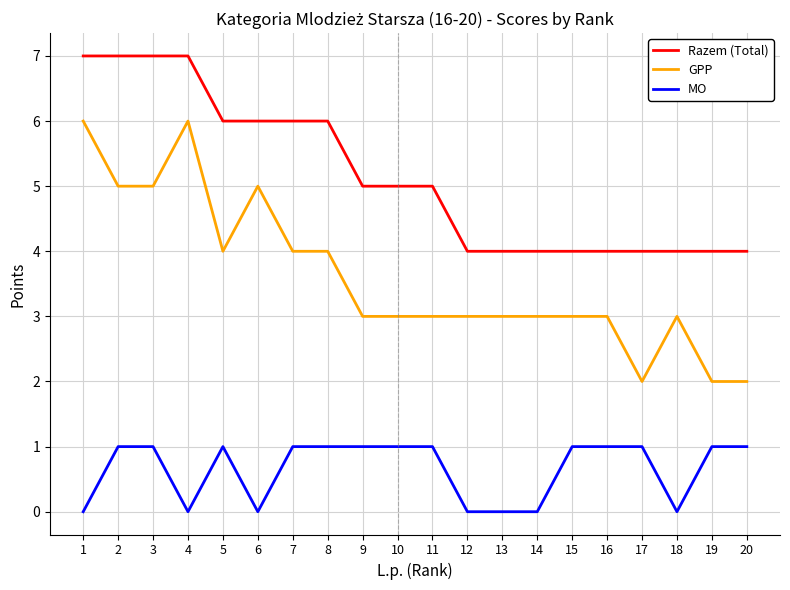

What is the spread (max minus min) of values at 17?

3